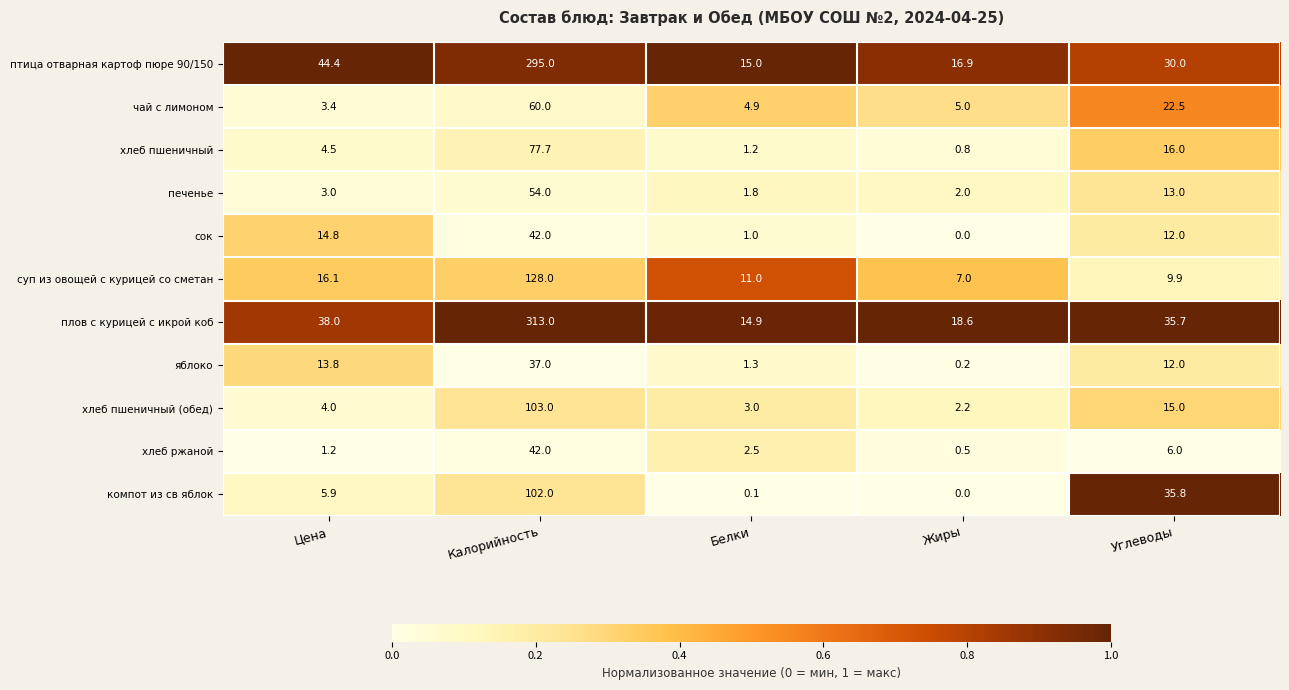

Which series changed the most between Калорийность and Белки?

плов с курицей с икрой коб